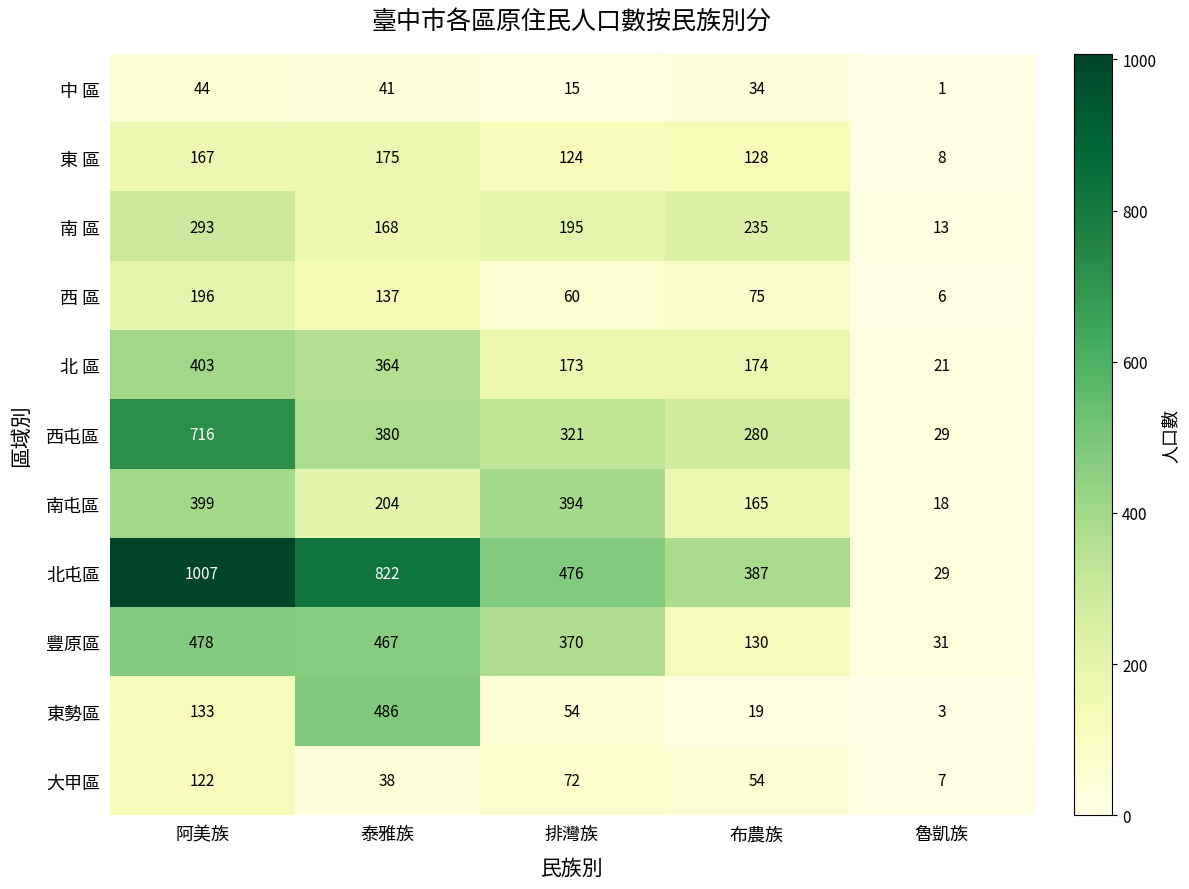

The value of 東勢區 at 布農族 is 34. True or false?

False